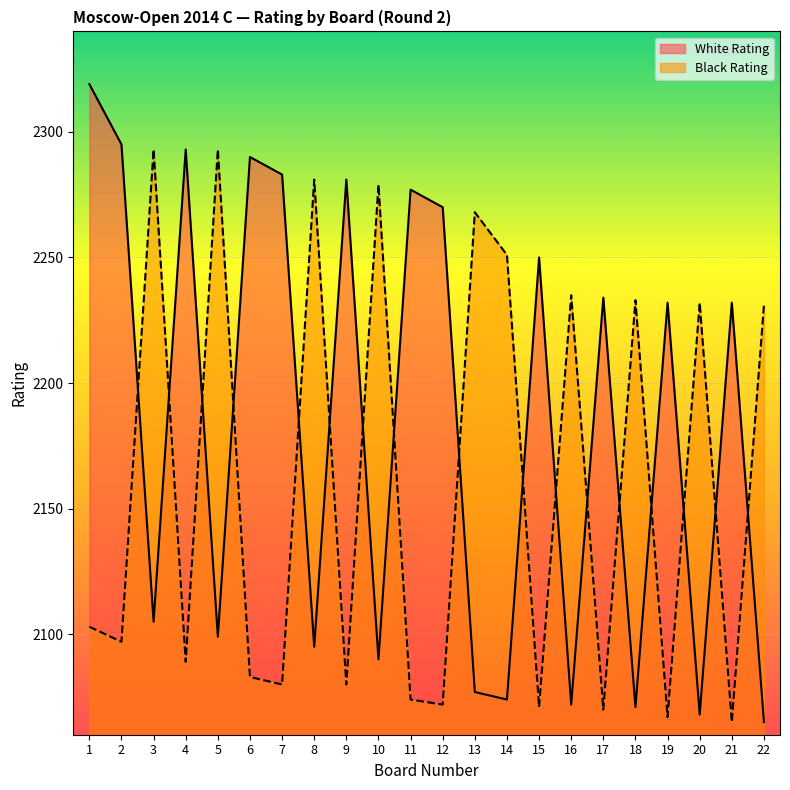

At which category does Black Rating reach its first local valley?

2